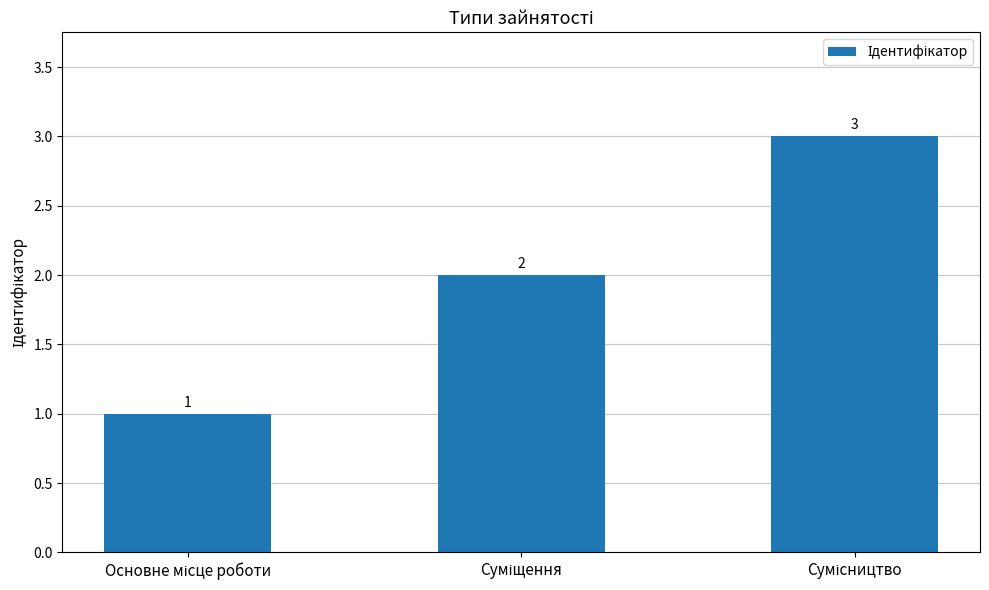

Reading left to right, transcribe all the data shown in this chart.

1	2	3